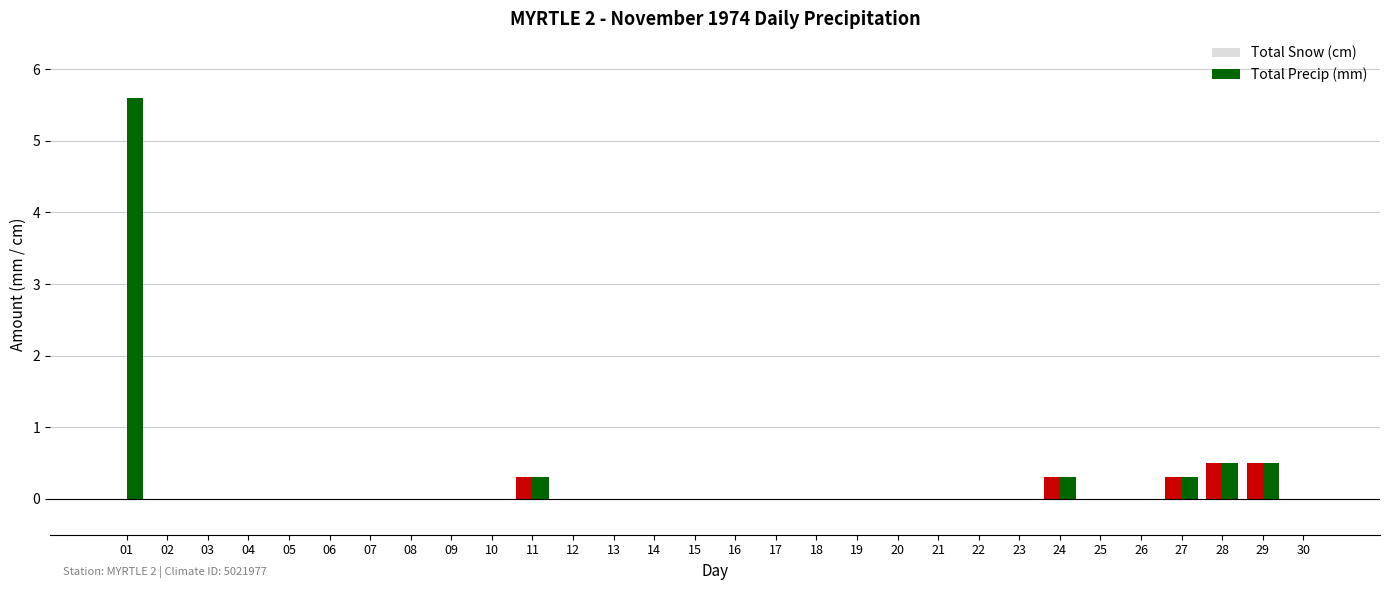

Reading right to left, list all the values displayed in this chart.

Total Snow (cm): 0.0	0.5	0.5	0.3	0.0	0.0	0.3	0.0	0.0	0.0	0.0	0.0	0.0	0.0	0.0	0.0	0.0	0.0	0.0	0.3	0.0	0.0	0.0	0.0	0.0	0.0	0.0	0.0	0.0	0.0
Total Precip (mm): 0.0	0.5	0.5	0.3	0.0	0.0	0.3	0.0	0.0	0.0	0.0	0.0	0.0	0.0	0.0	0.0	0.0	0.0	0.0	0.3	0.0	0.0	0.0	0.0	0.0	0.0	0.0	0.0	0.0	5.6